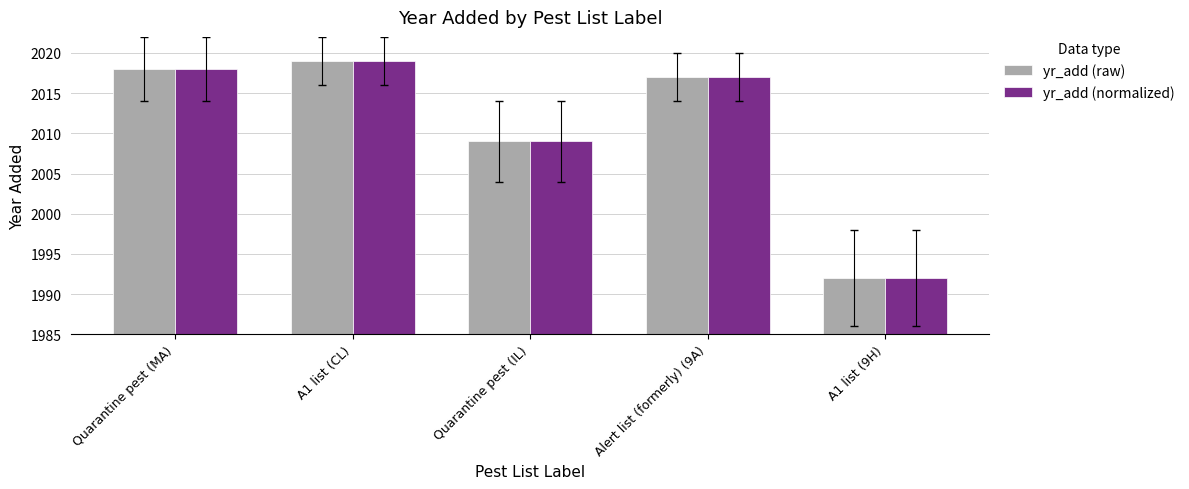

What is the difference between the maximum and minimum values in the yr_add (raw) series?

27